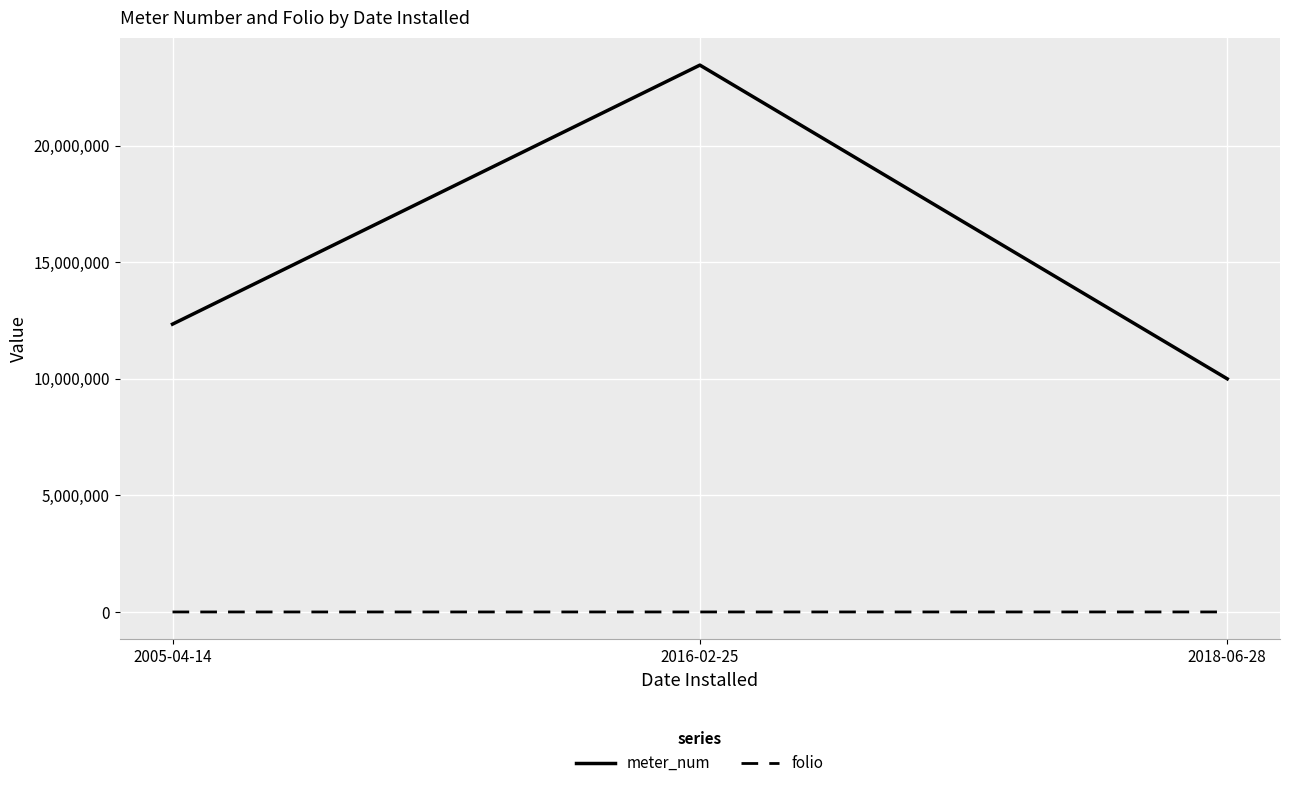

How many values in the meter_num series are below 12345678?

1